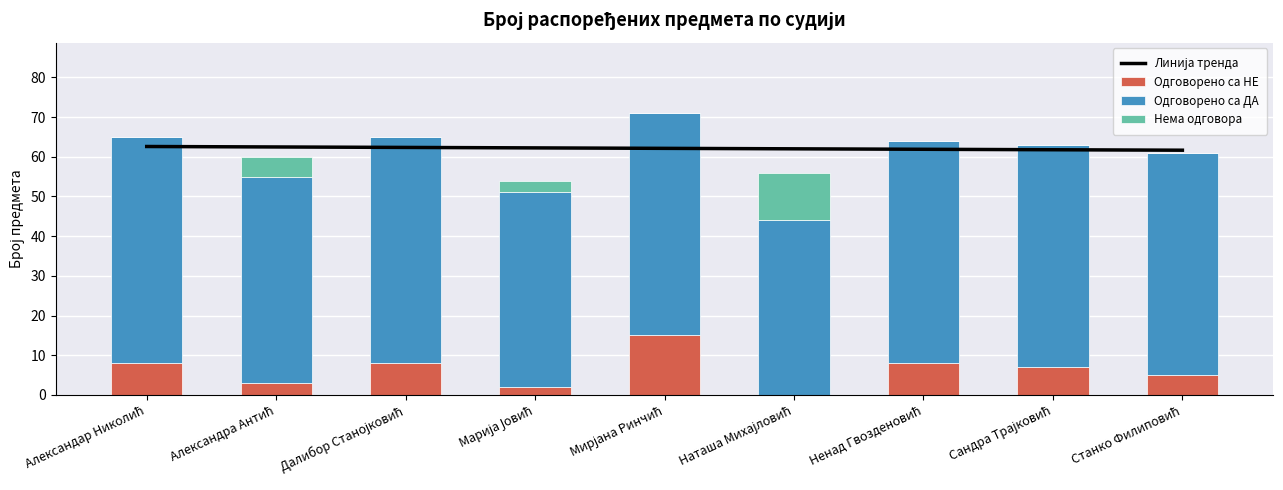

The value of Одговорено са НЕ at Александра Антић is 3.0. True or false?

True